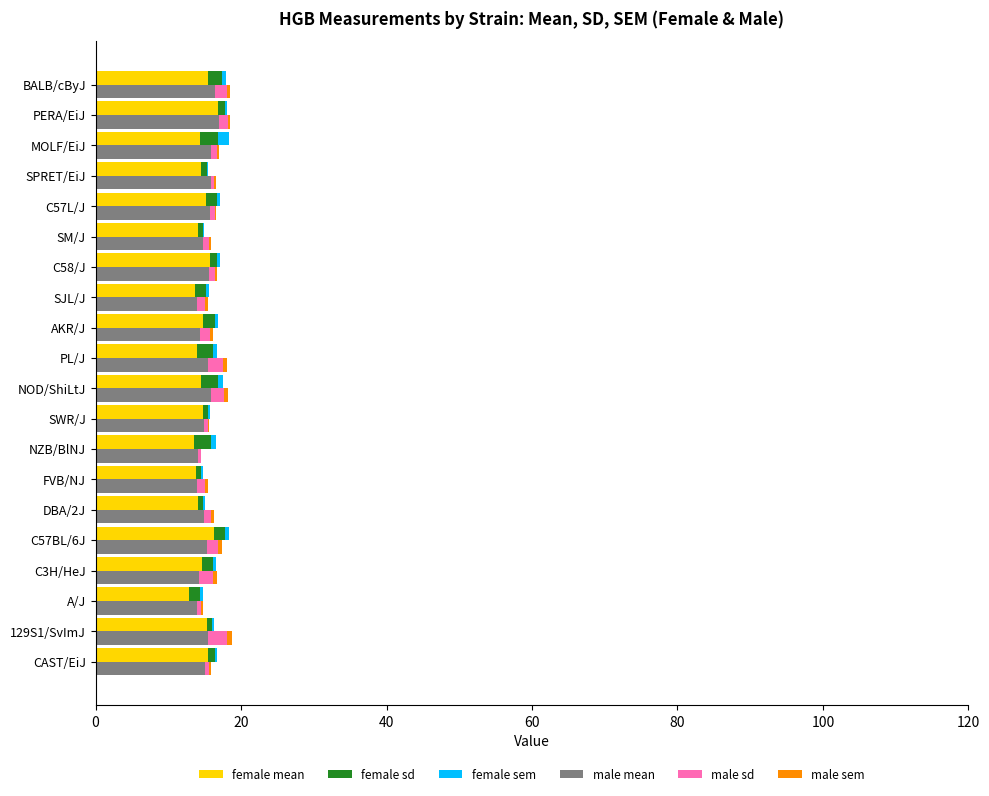

Rank the series by their maximum value, from highest to lowest.

male mean, female mean, male sd, female sd, female sem, male sem